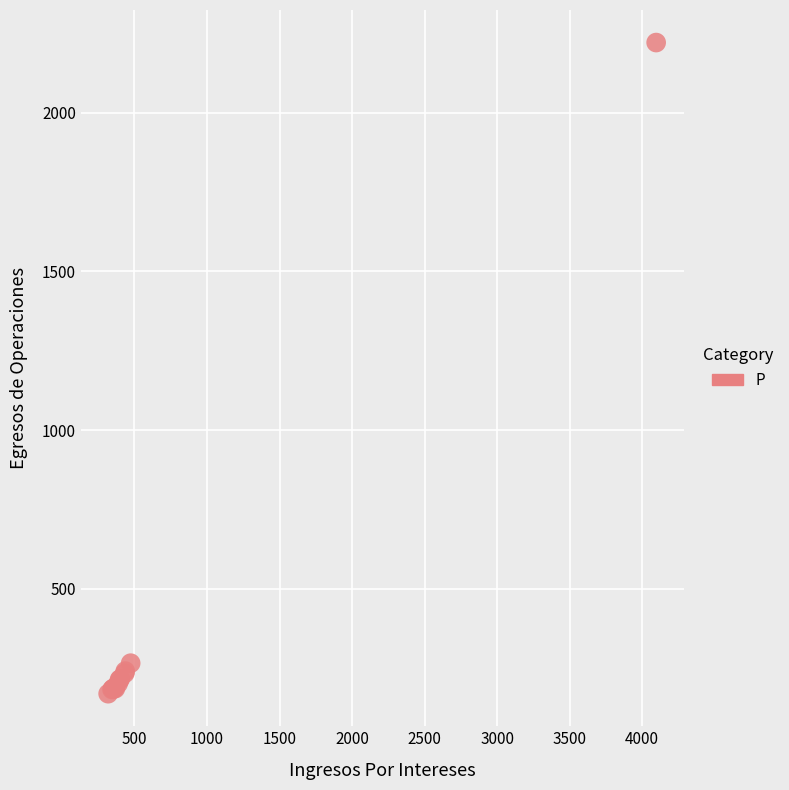

What Y value in the scatter plot is closest to 1195?

264.7